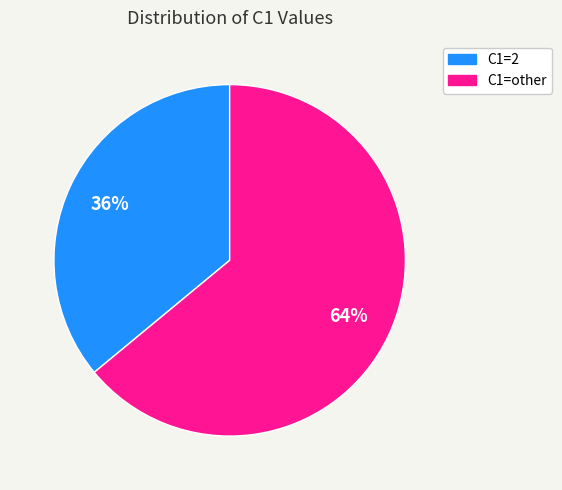

To the nearest percent, what is the average slice percentage?

50%